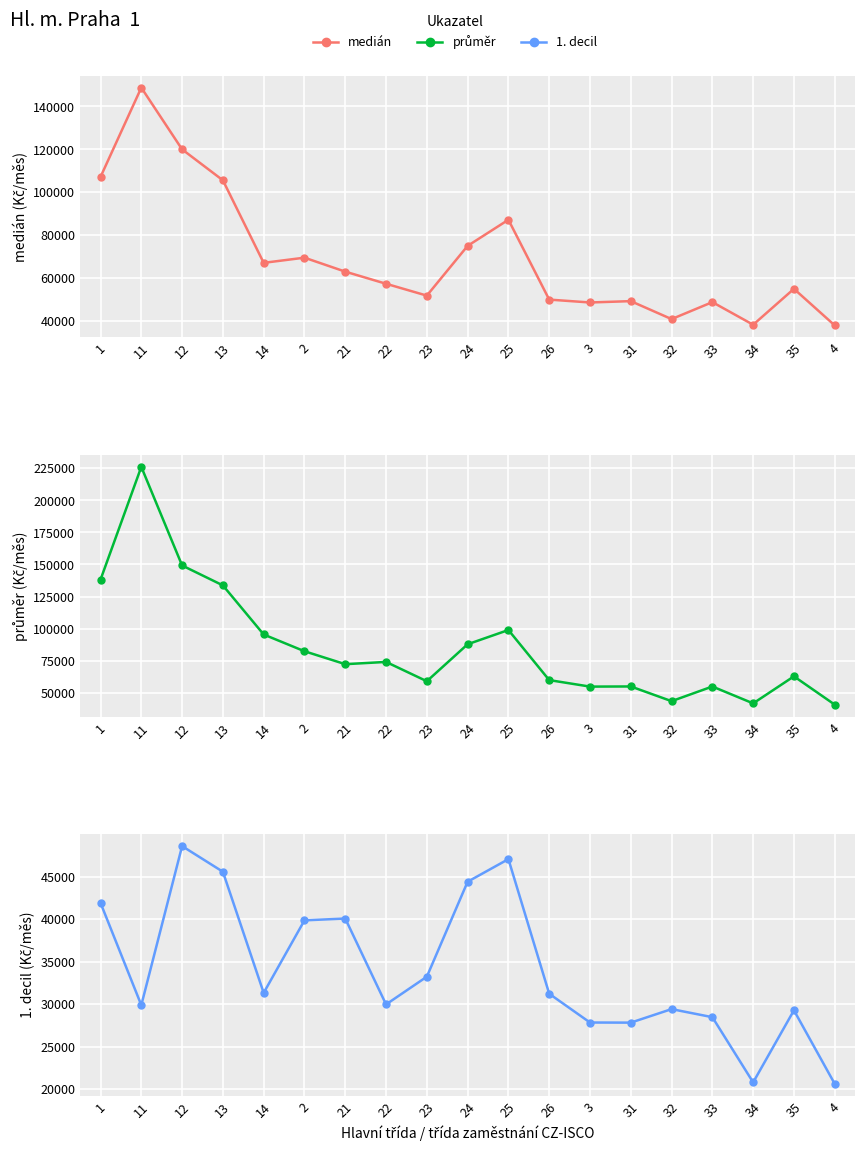

The value of median at 3 is 48644.9. True or false?

True